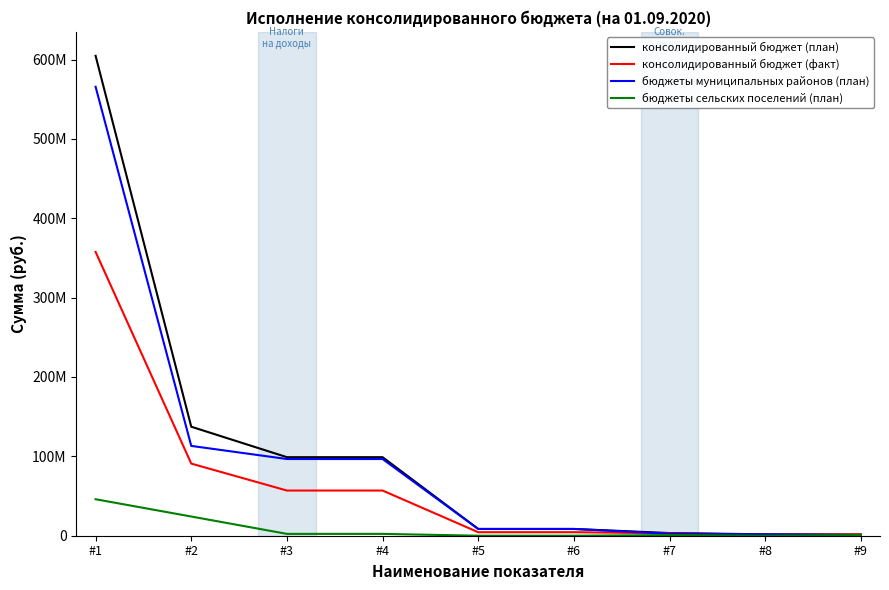

Does the chart display data point markers on the line(s)?

No